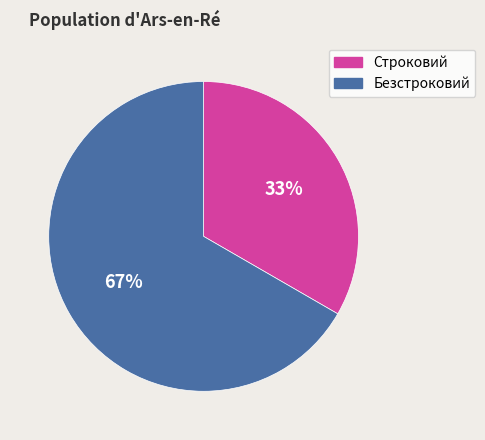

To the nearest percent, what is the combined percentage of Безстроковий and Строковий?

100%